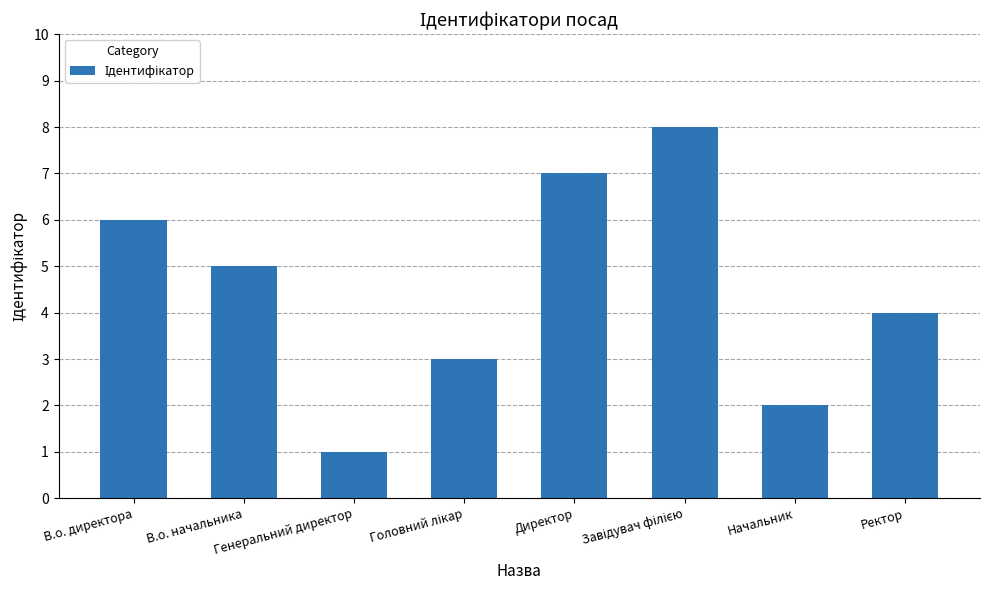

Reading left to right, what are all the values shown in this chart?

6	5	1	3	7	8	2	4